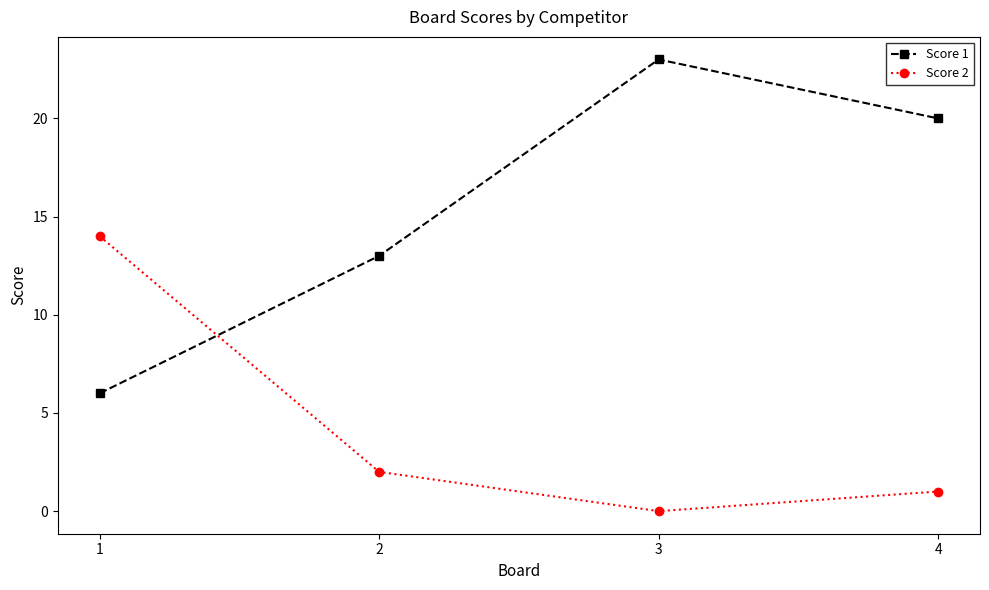

What is the highest value of the Score 1 series?

23